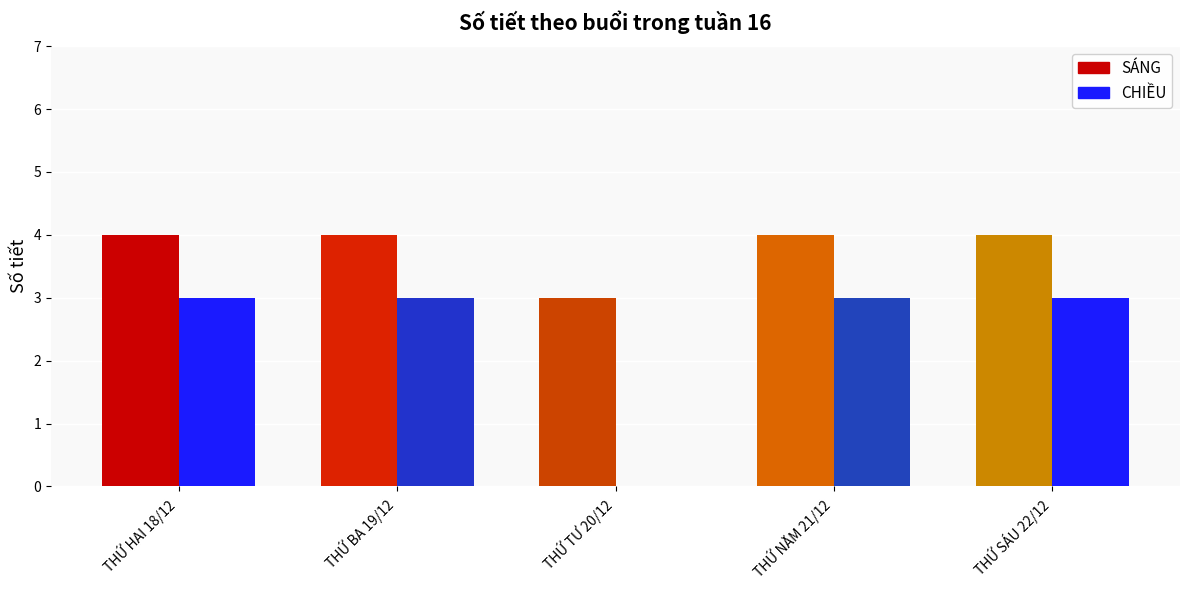

What is the difference between the maximum and minimum values in the SÁNG series?

1